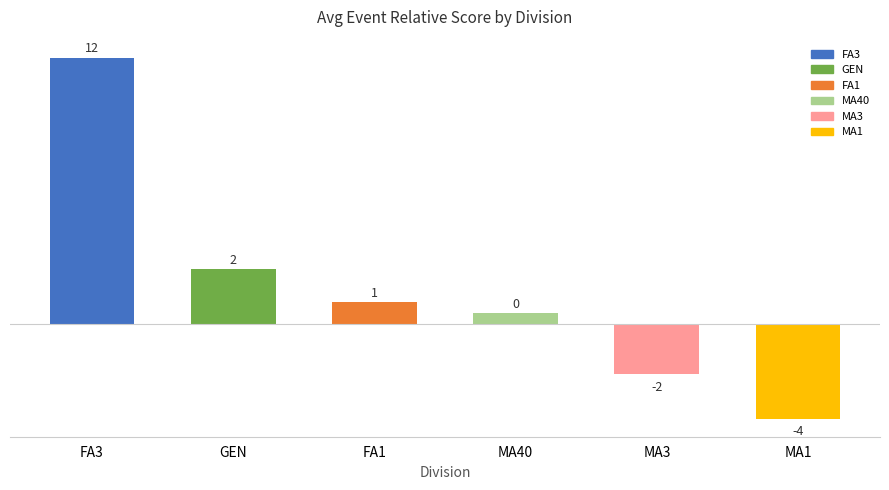

Which category has the highest value across all series?

FA3